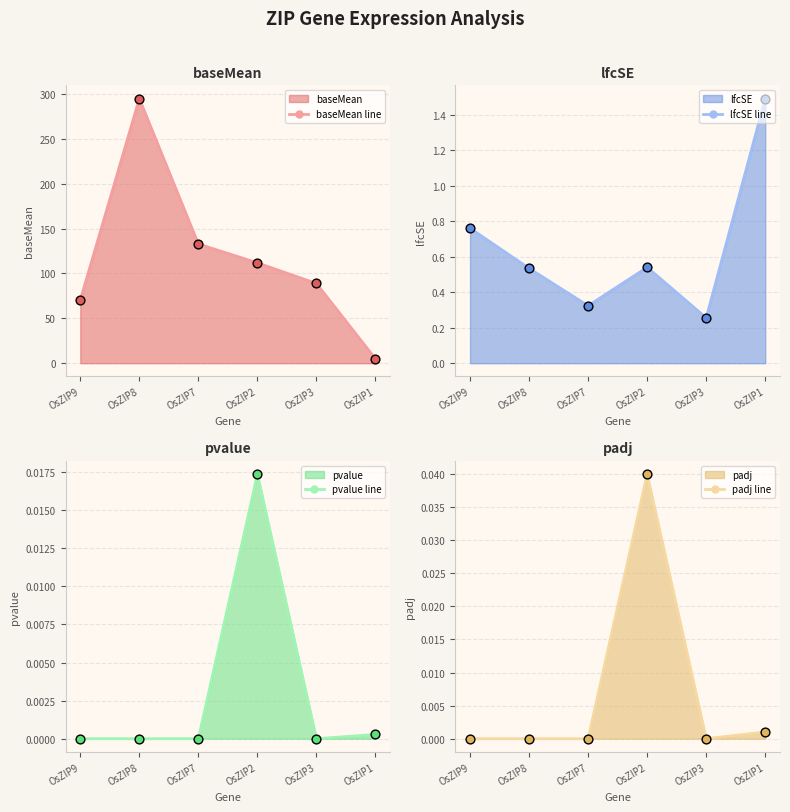

Which series has the widest spread of Y values?

baseMean line